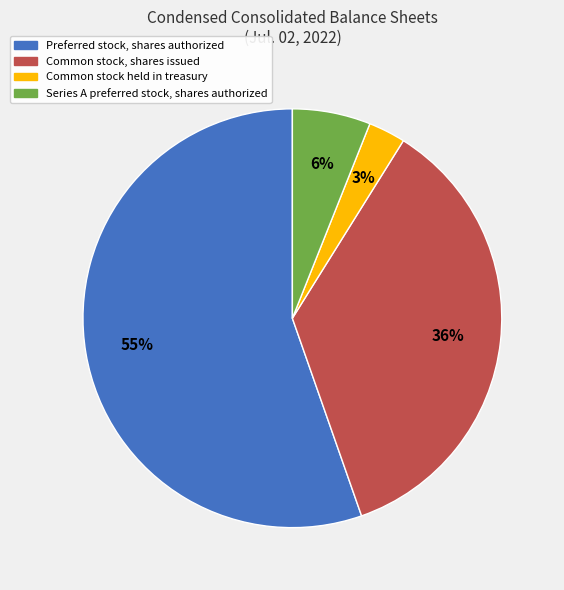

True or false: Preferred stock, shares authorized accounts for 62% of the total.

False